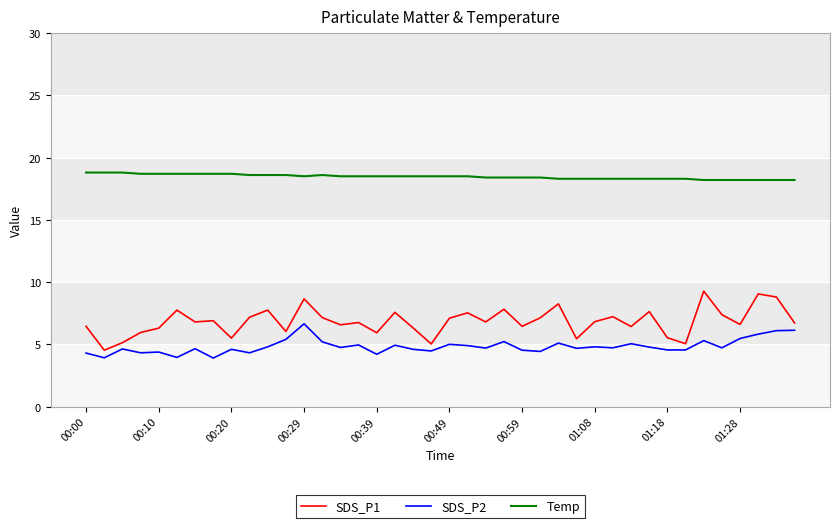

What is the average value of the SDS_P2 series?

4.8